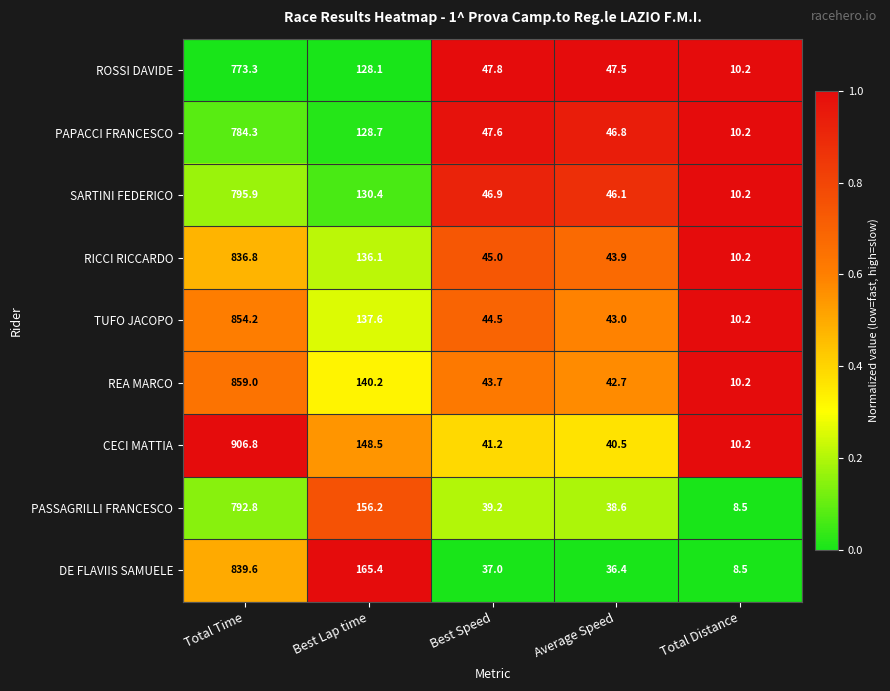

Where is ROSSI DAVIDE nearest to the value 391?

Best Lap time